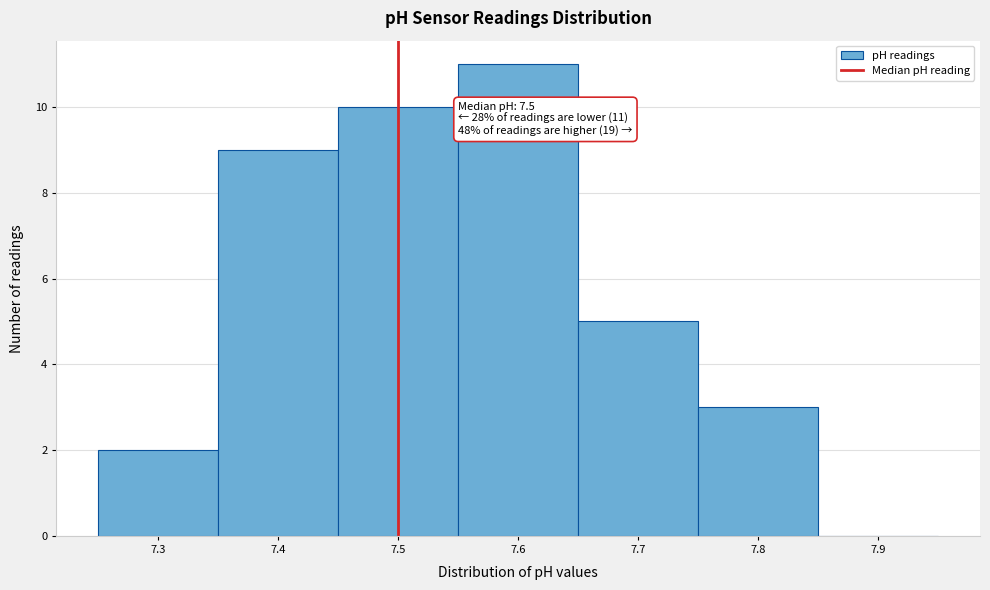

Which range on the x-axis has the tallest bar?

7.55 to 7.65